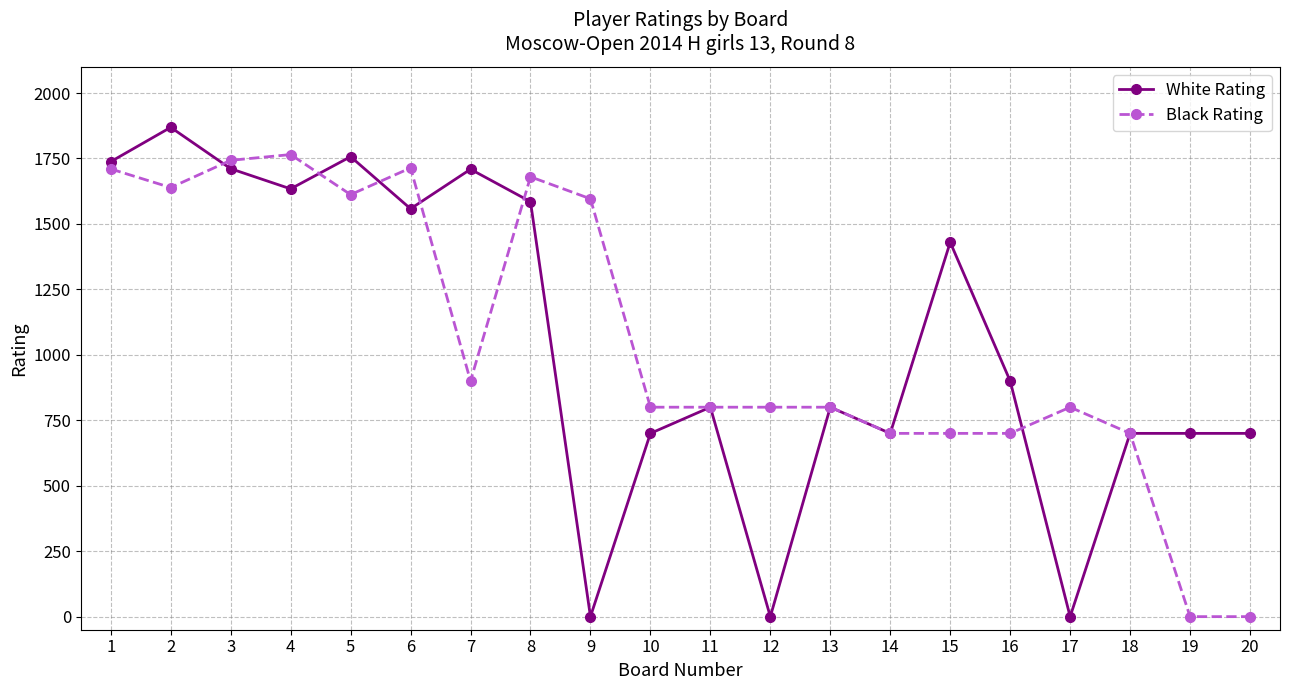

Count the number of categories in the chart.

20